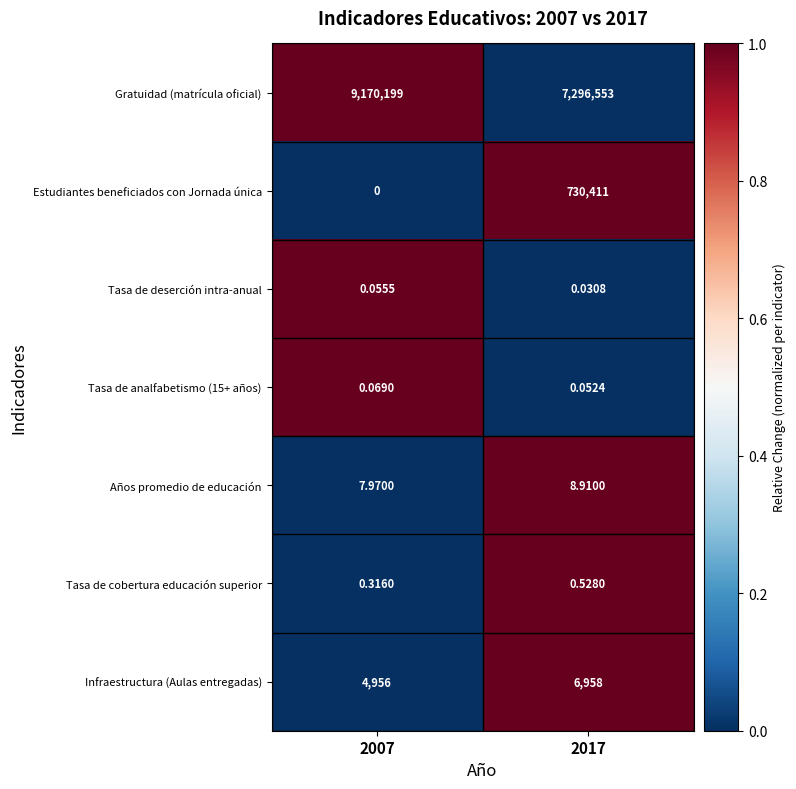

Is the value of Tasa de deserción intra-anual at 2017 greater than the value of Tasa de cobertura educación superior at 2007?

No